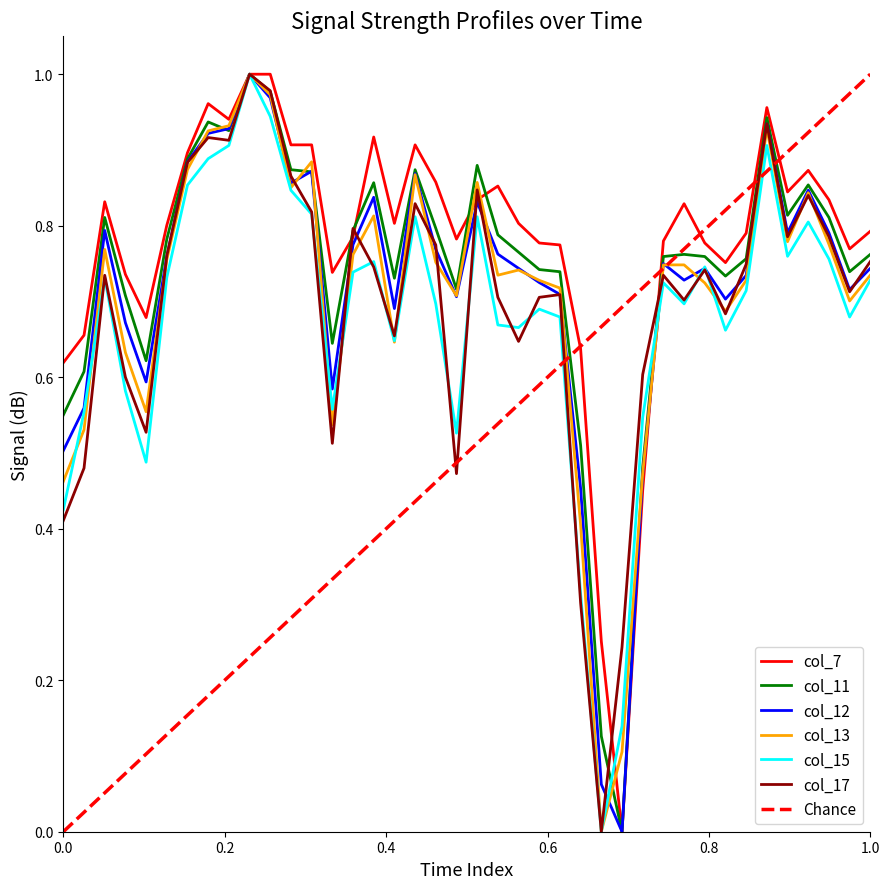

What is the difference between the second highest and second lowest values in the col_17 series?

0.7